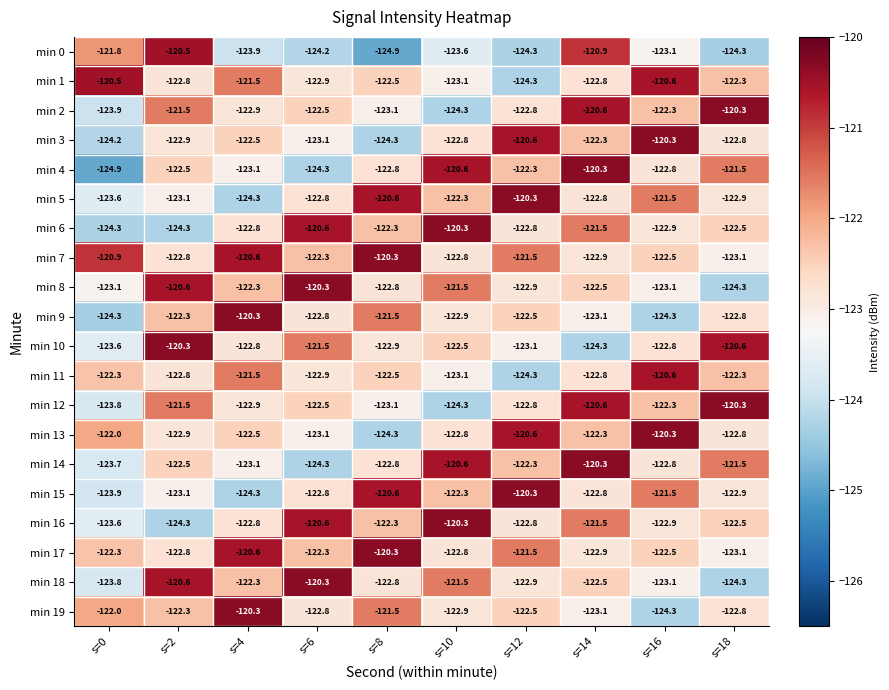

Which series has the widest spread of values?

min 4